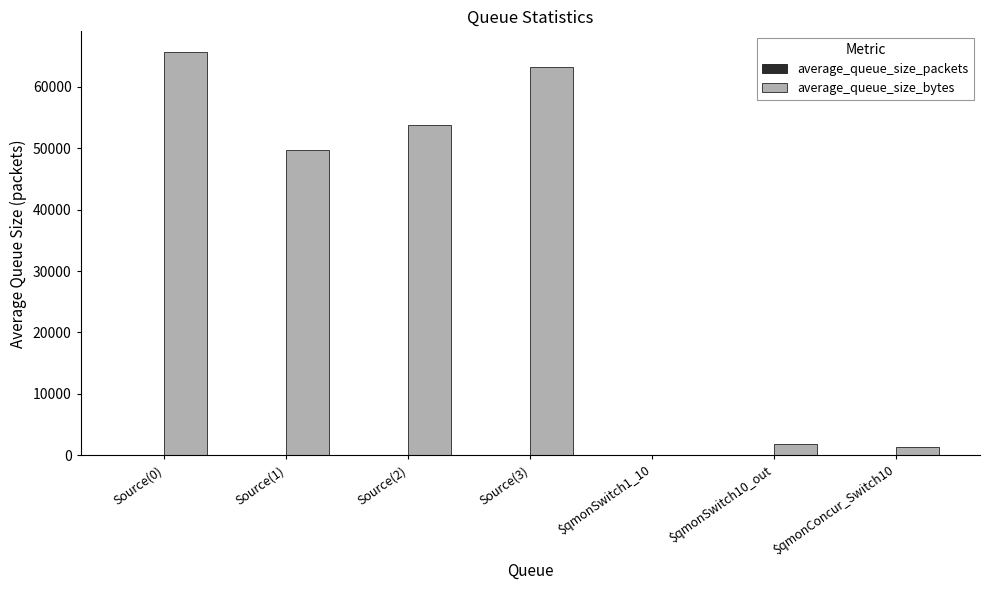

Which series has the largest total across all categories?

average_queue_size_bytes